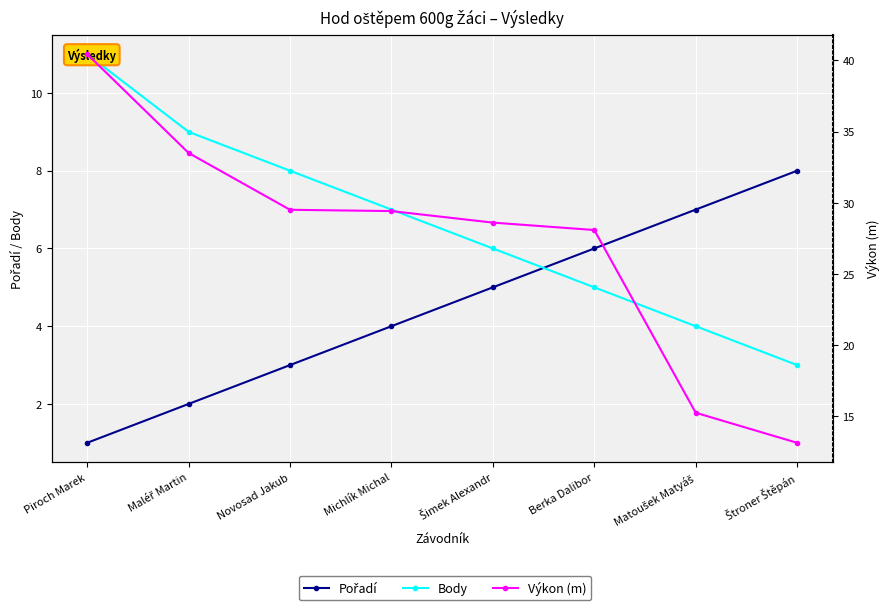

Is the value of Pořadí at Šimek Alexandr greater than the value of Výkon (m) at Berka Dalibor?

No